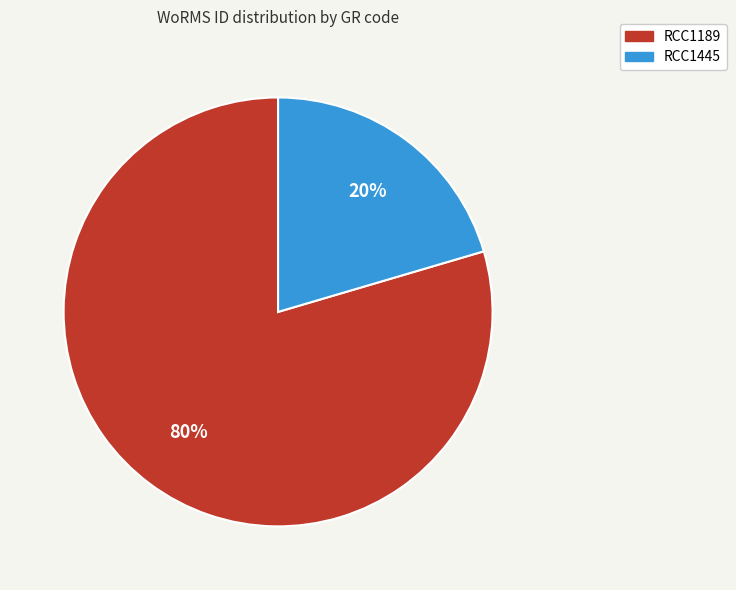

Is the sum of RCC1189 and RCC1445 greater than half?

Yes